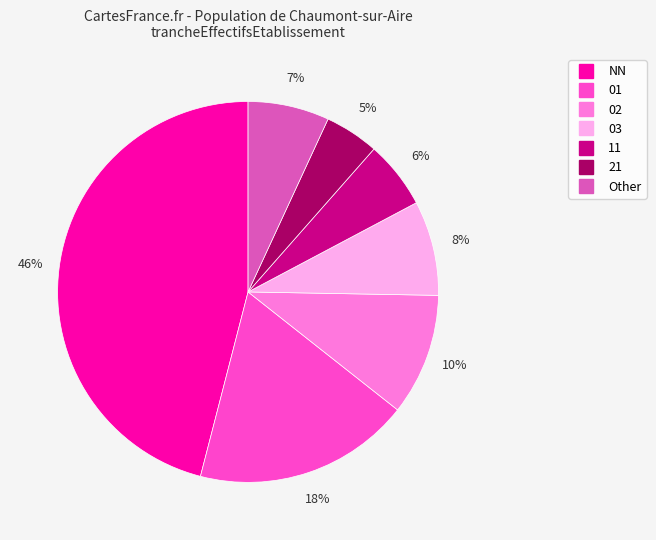

Which category has the smallest portion of the pie?

21